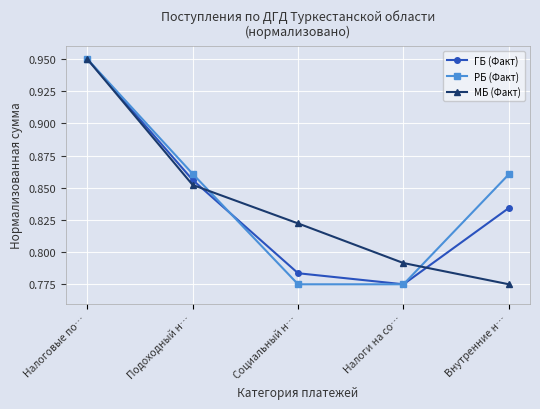

Which category has the highest value across all series?

Налоговые по…